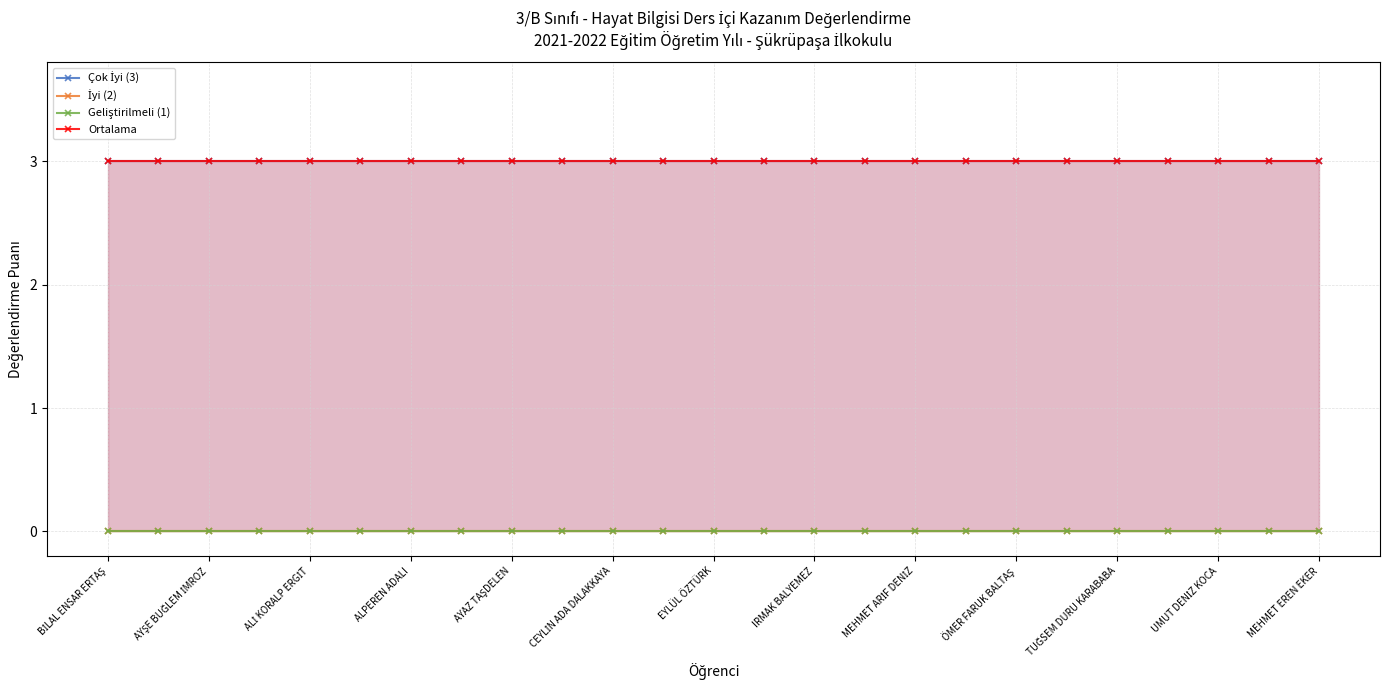

True or false: İyi (2) has more than 2 points higher than both neighbors.

False